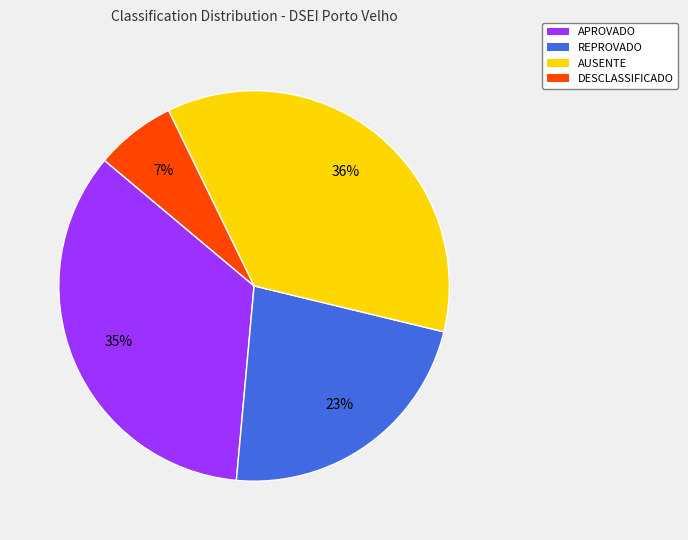

How many segments does this pie chart have?

4